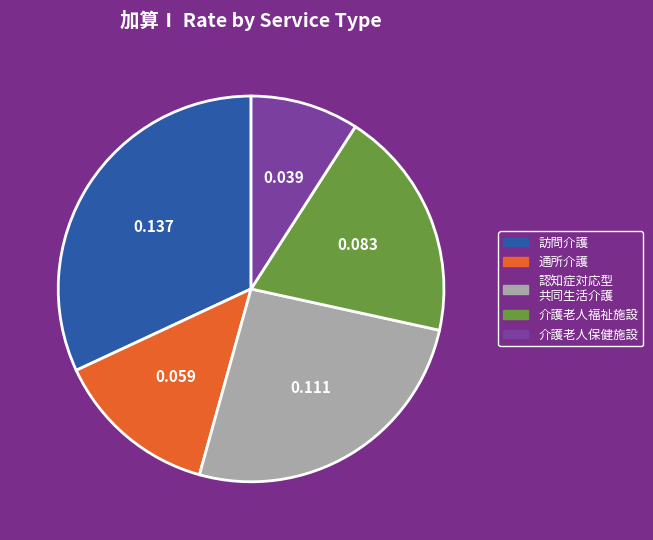

What is the smallest slice in the pie chart?

介護老人保健施設